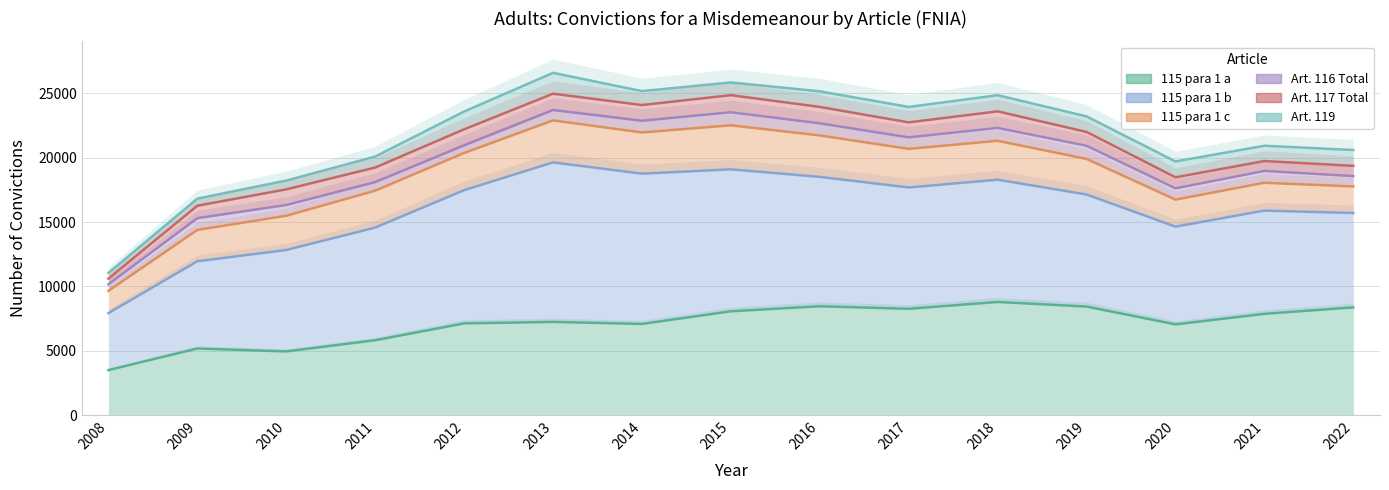

How many values in the Art. 116 Total series exceed 20930?

7